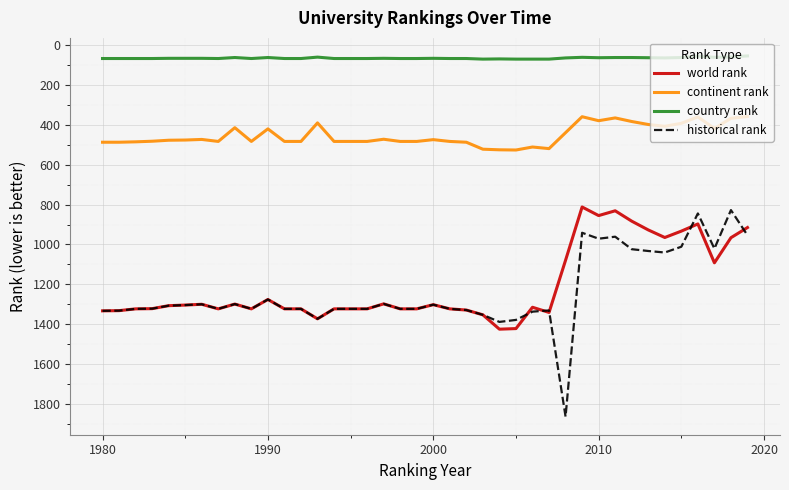

True or false: historical rank and country rank cross at least once.

False